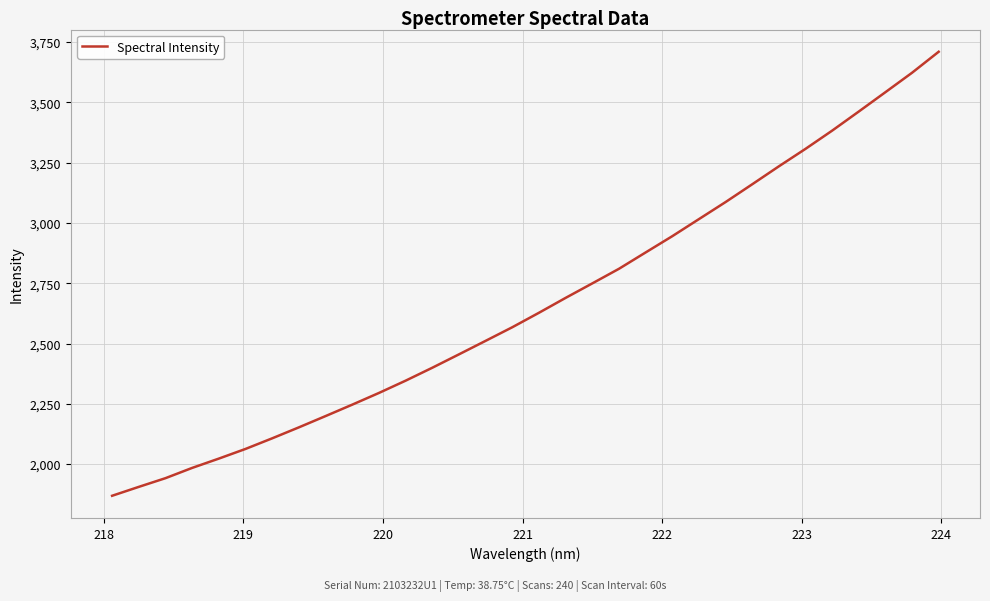

What is the difference between the maximum and minimum values?

1841.4